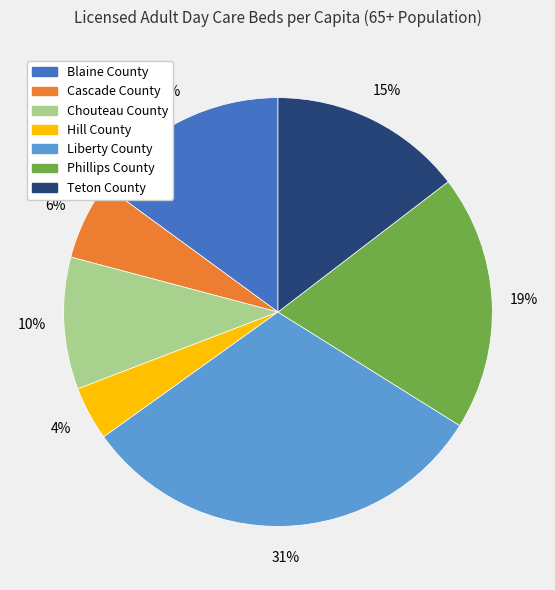

Which slice is the largest?

Liberty County